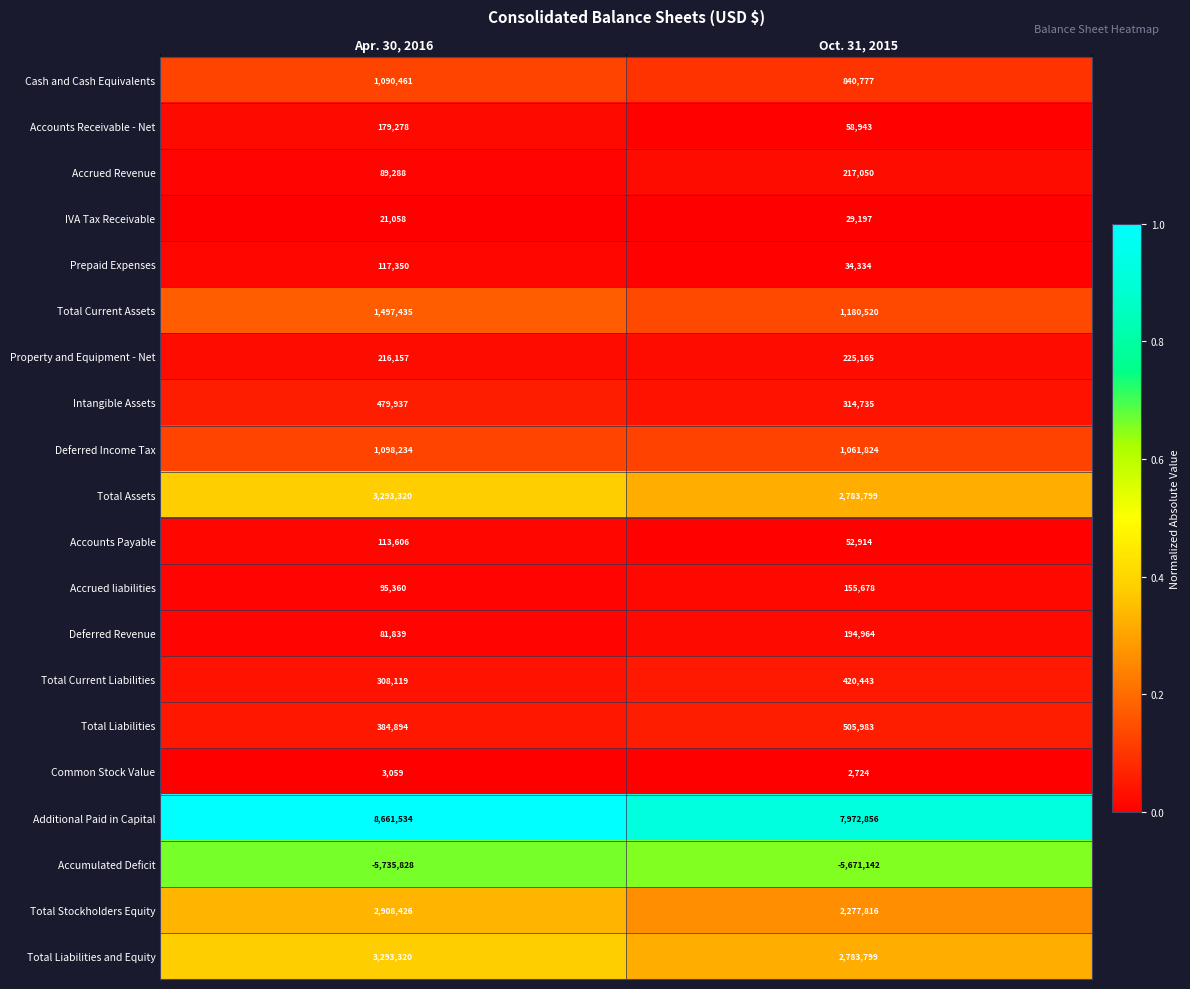

The Prepaid Expenses series shows 13346 at Oct. 31, 2015. True or false?

False